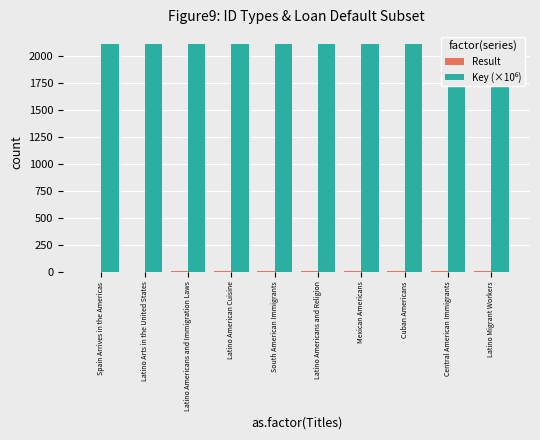

What is the maximum value shown in the chart?

2117.9